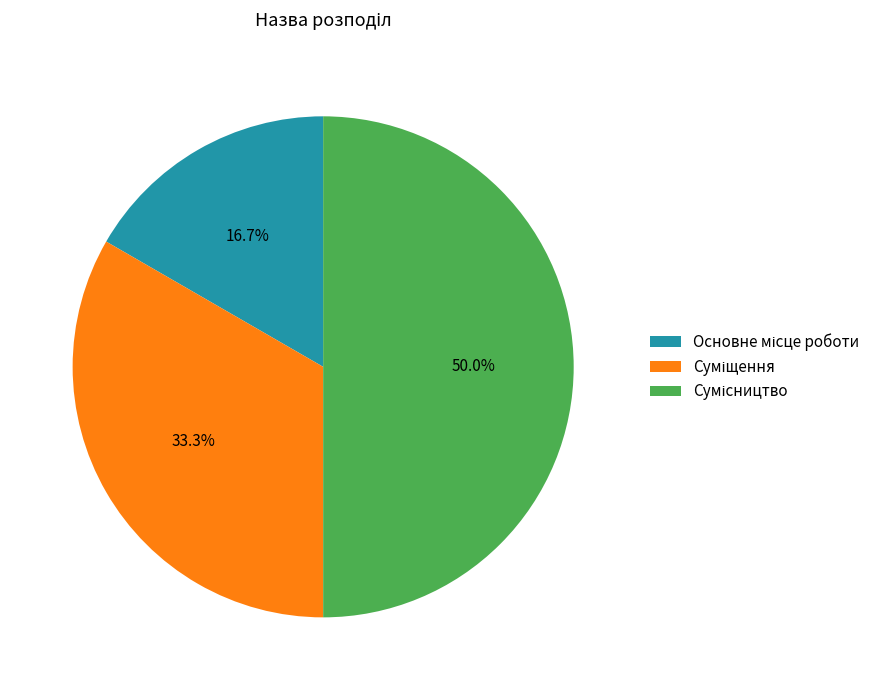

What is the total percentage of Сумісництво and Основне місце роботи?

66.7%